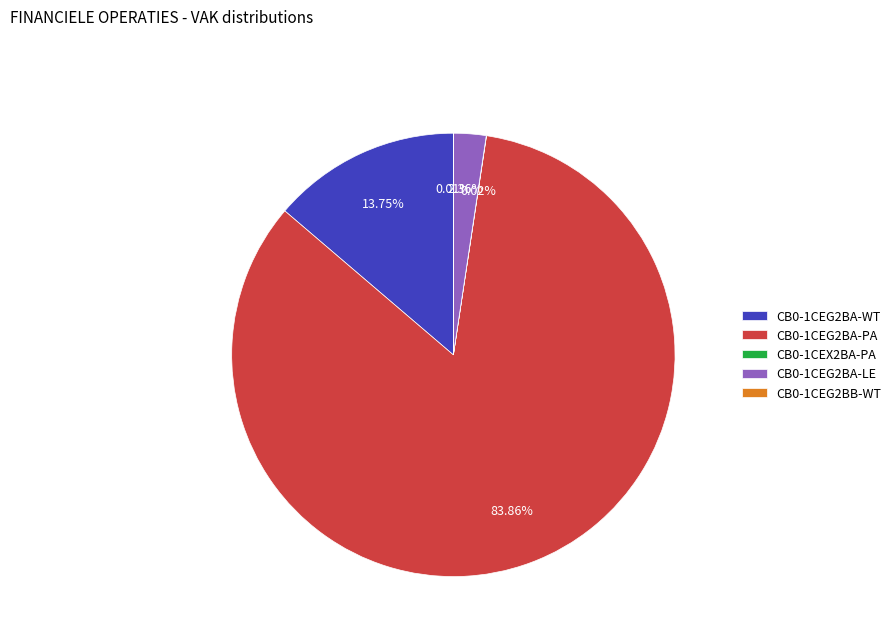

To the nearest percent, what is the average slice percentage?

20%